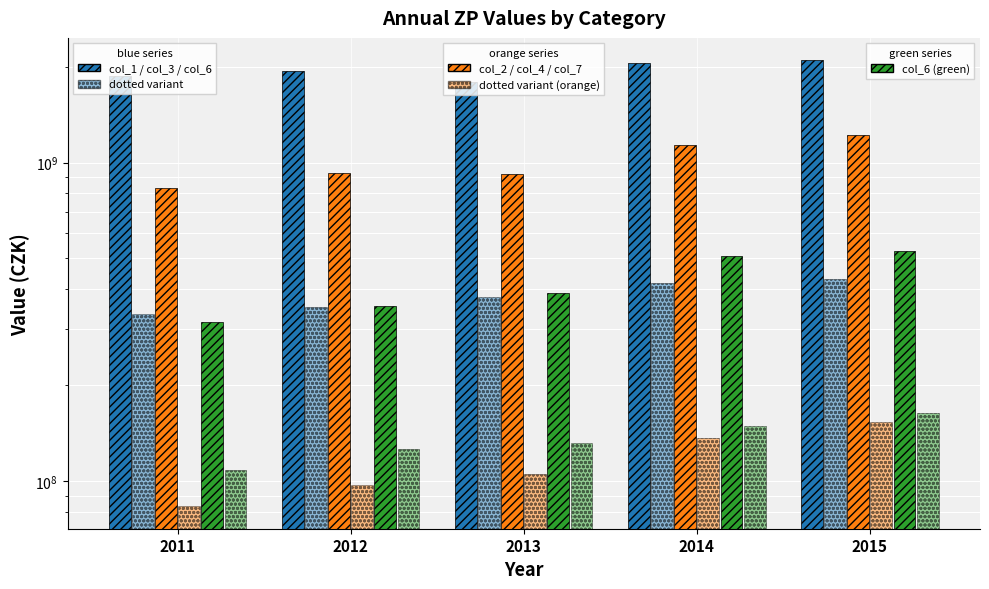

What is the total value across all series at 2013?

3714551428.2